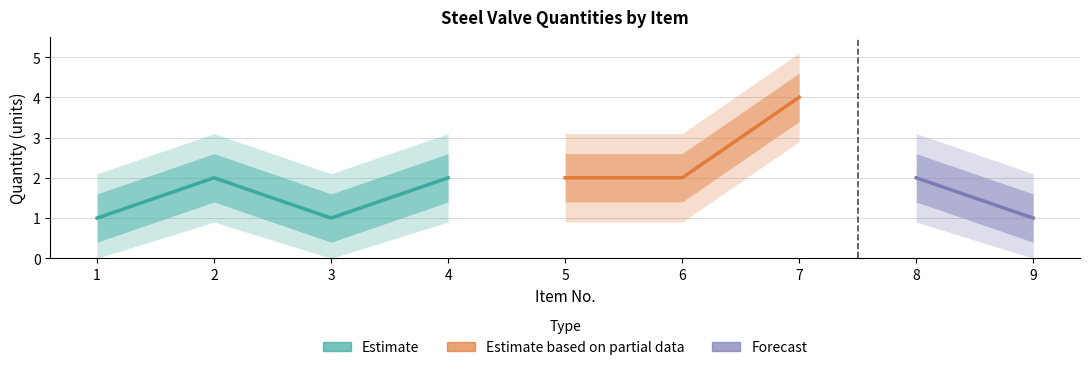

How many categories are shown in the chart?

9